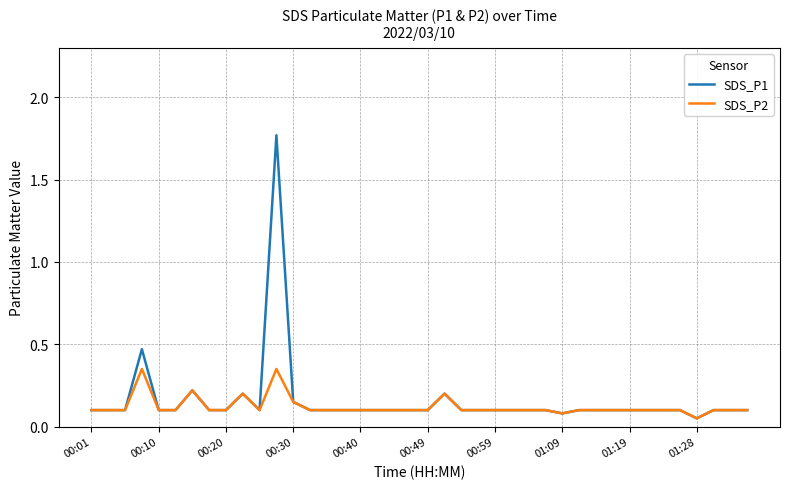

Rank the series by their maximum value, from lowest to highest.

SDS_P2, SDS_P1